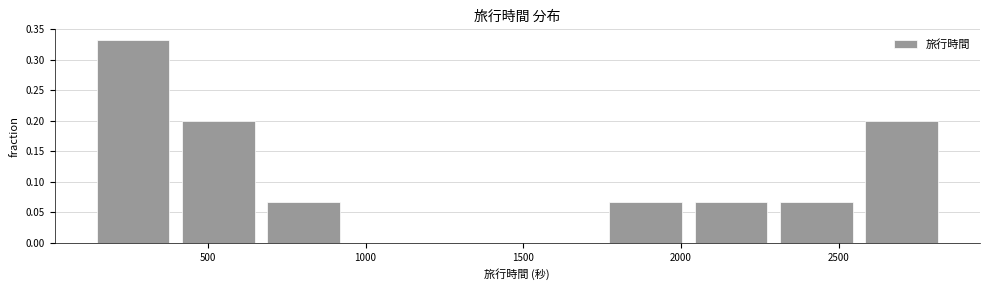

Reading left to right, list every bar in this chart as the range it spans on the x-axis followed by its height. Neither the bar edges nor the heights are printed on the chart, so give them approximately, as read against the axes.

150 to 400: 0.335
400 to 650: 0.200
650 to 950: 0.065
950 to 1200: 0
1200 to 1500: 0
1500 to 1750: 0
1750 to 2000: 0.065
2000 to 2300: 0.065
2300 to 2550: 0.065
2550 to 2850: 0.200